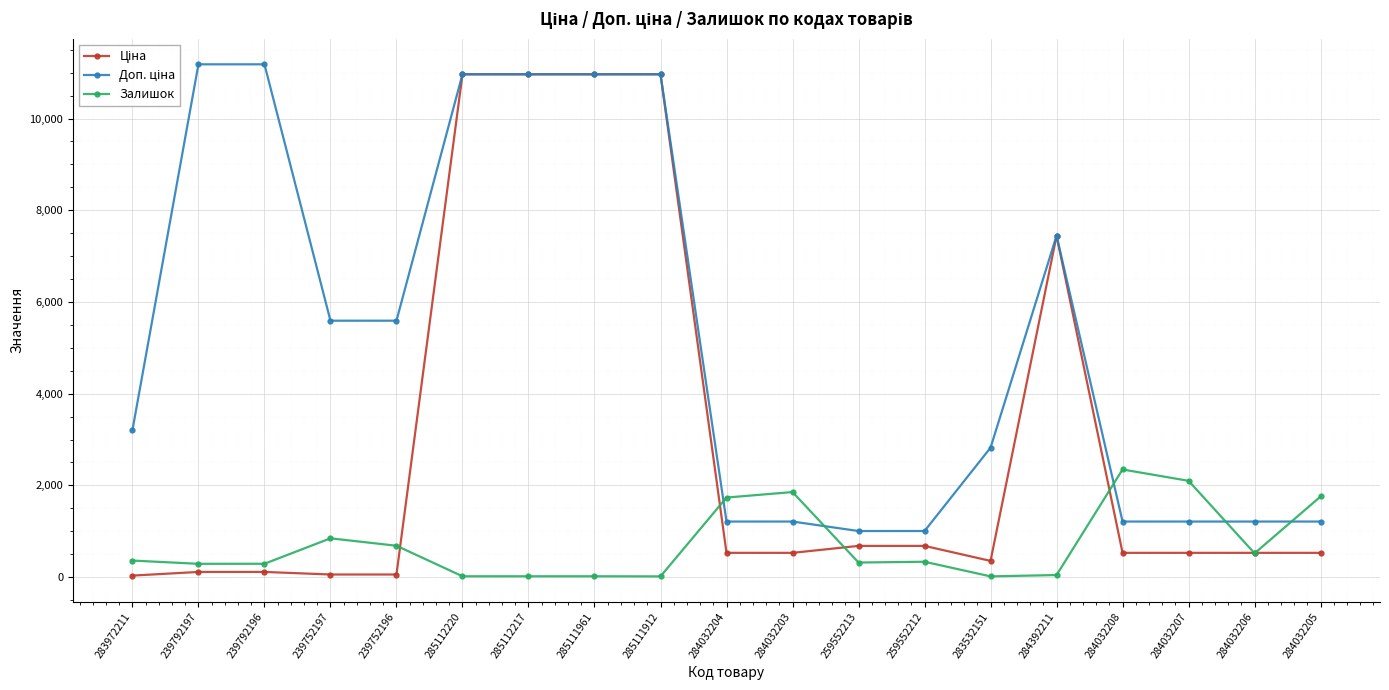

Between 284032204 and 284032206, which series saw the biggest shift?

Залишок